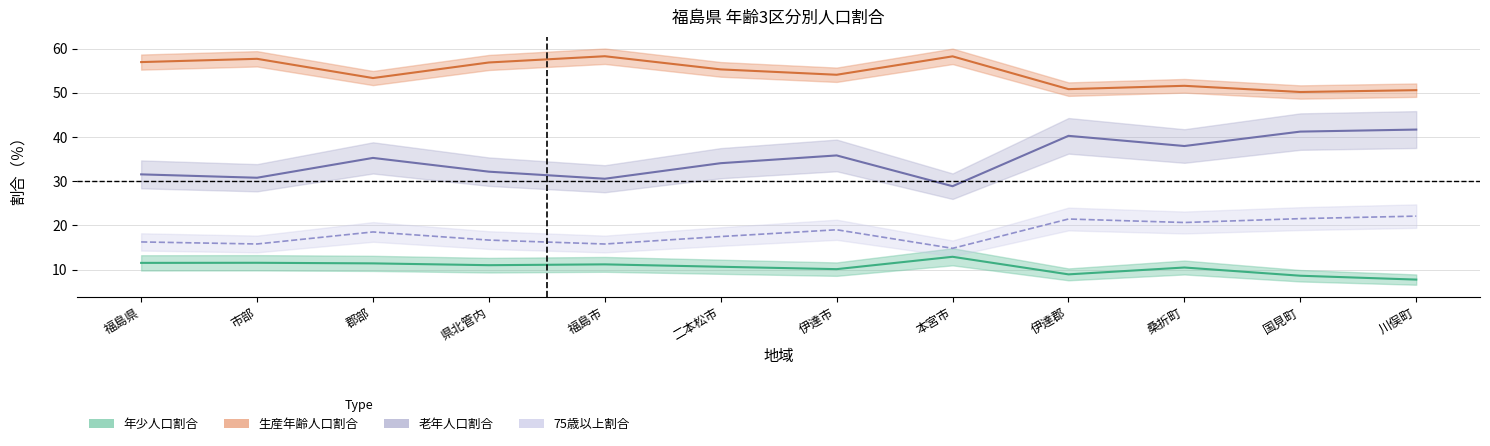

What is the total value across all series at 郡部?

118.5